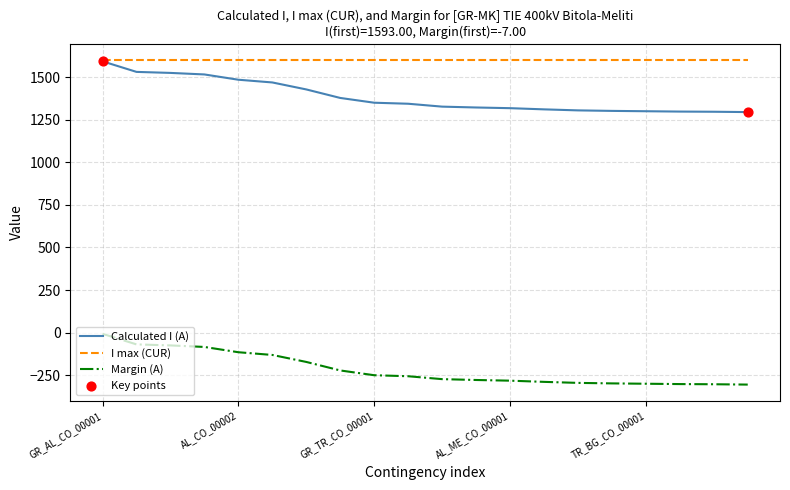

True or false: Margin (A) and I max (CUR) intersect in this chart.

False